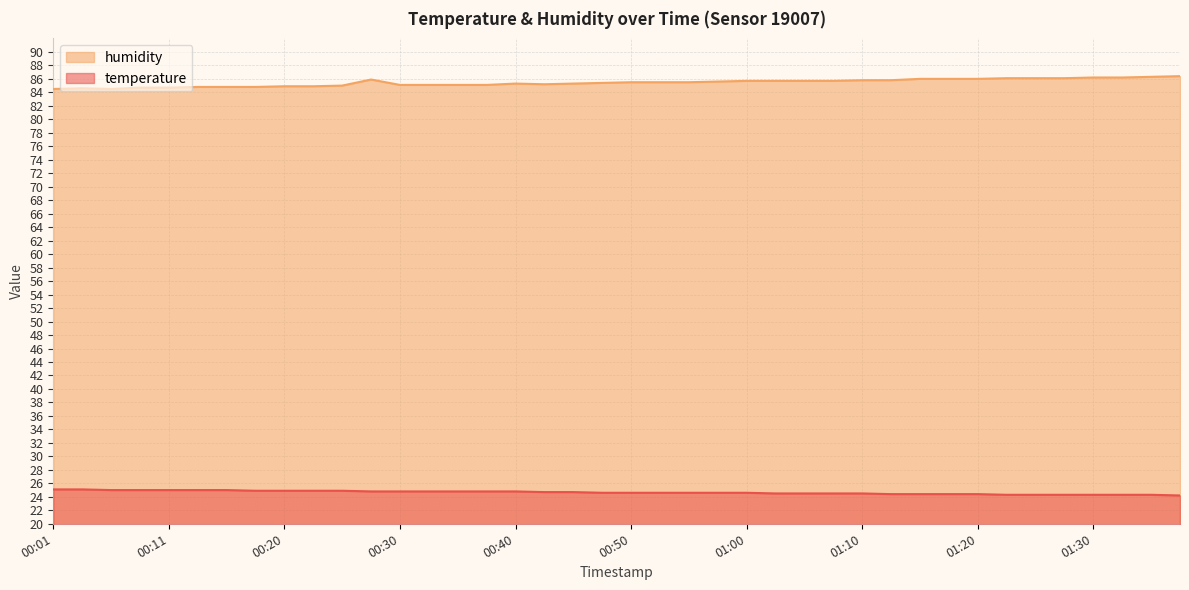

True or false: humidity has more than 0 interior local peaks.

True